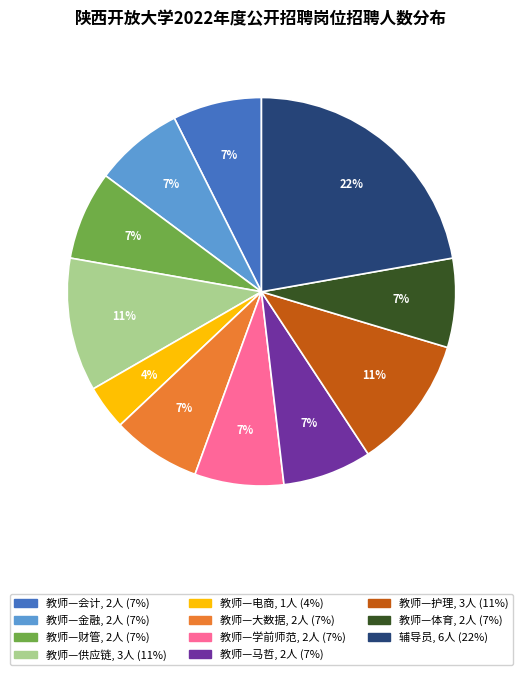

Do 教师—财管 and 教师—电商 together represent more than half of the pie?

No